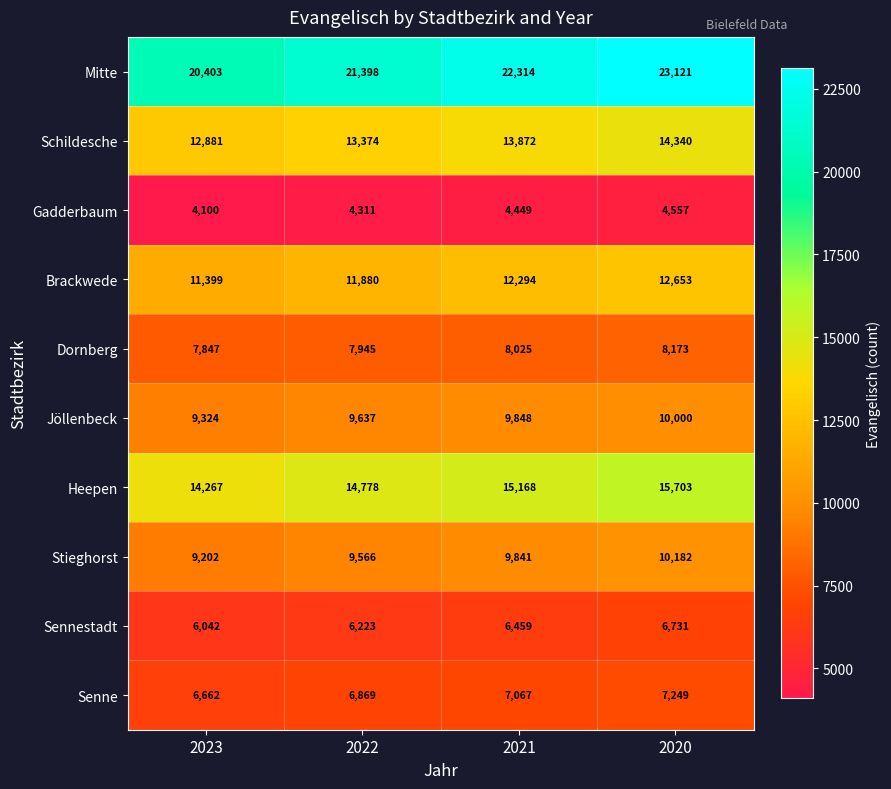

What is the difference between the maximum and minimum values in the Gadderbaum series?

457